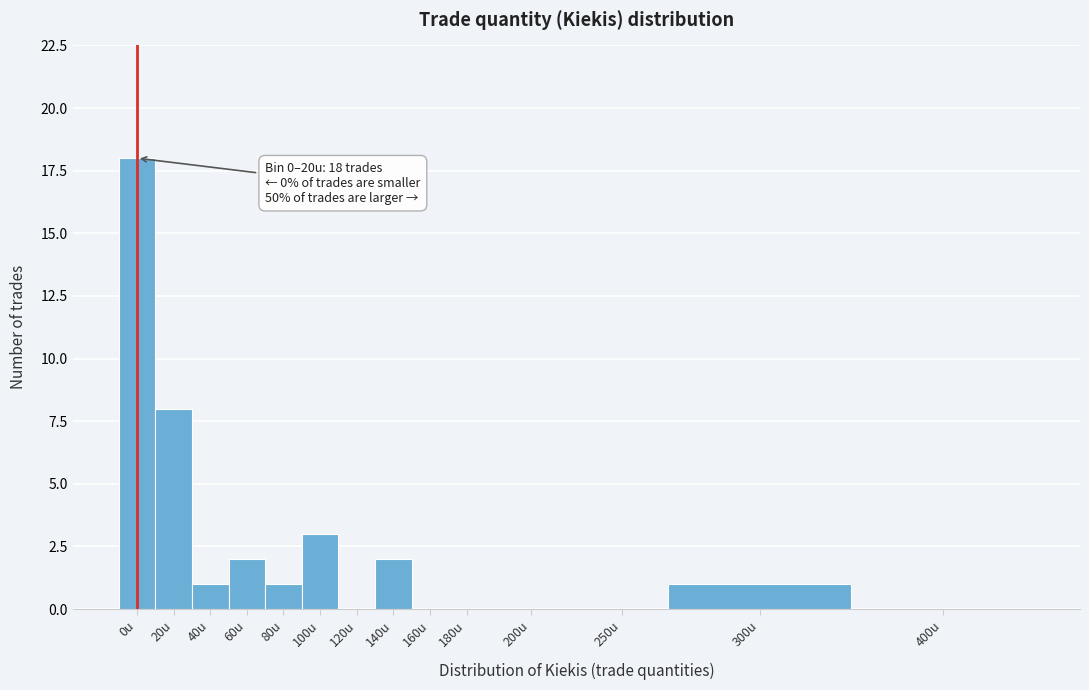

Reading left to right, list all the values displayed in this chart.

0u=18	20u=8	40u=1	60u=2	80u=1	100u=3	120u=0	140u=2	160u=0	180u=0	200u=0	250u=0	300u=1	400u=0